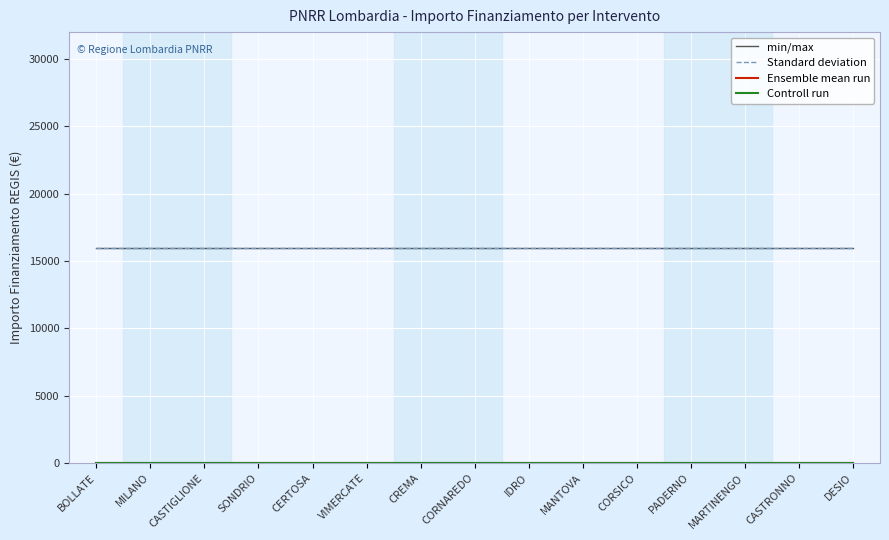

Does the chart display data point markers on the line(s)?

No